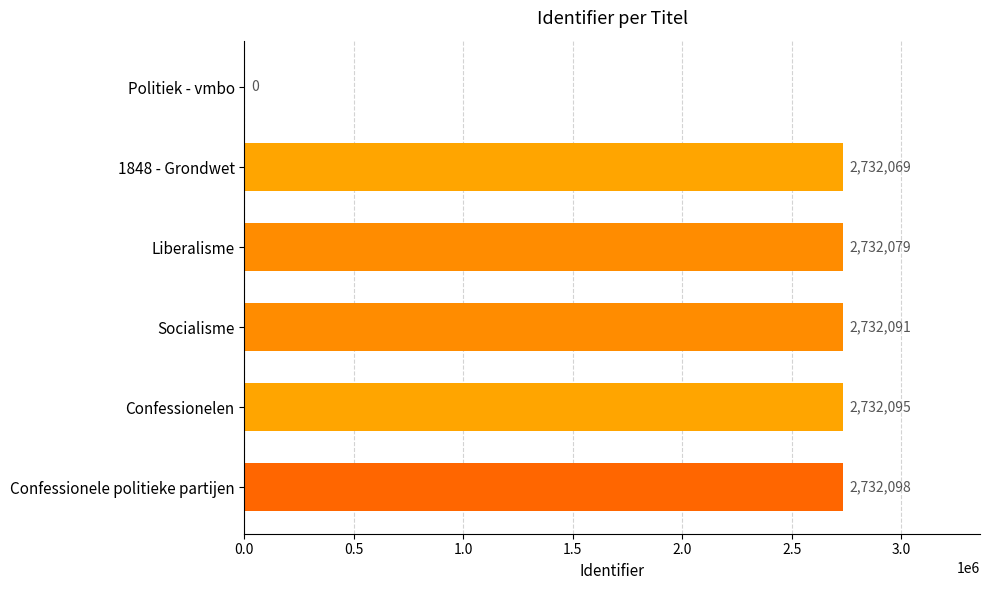

Count the number of data series in this chart.

1